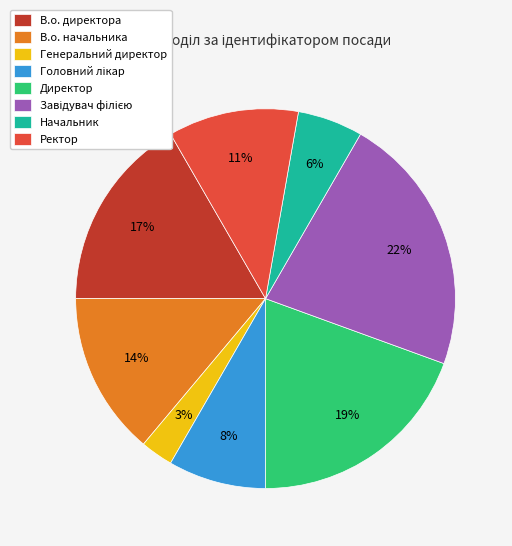

To the nearest percent, what is the difference between the largest and smallest slice percentages?

19%